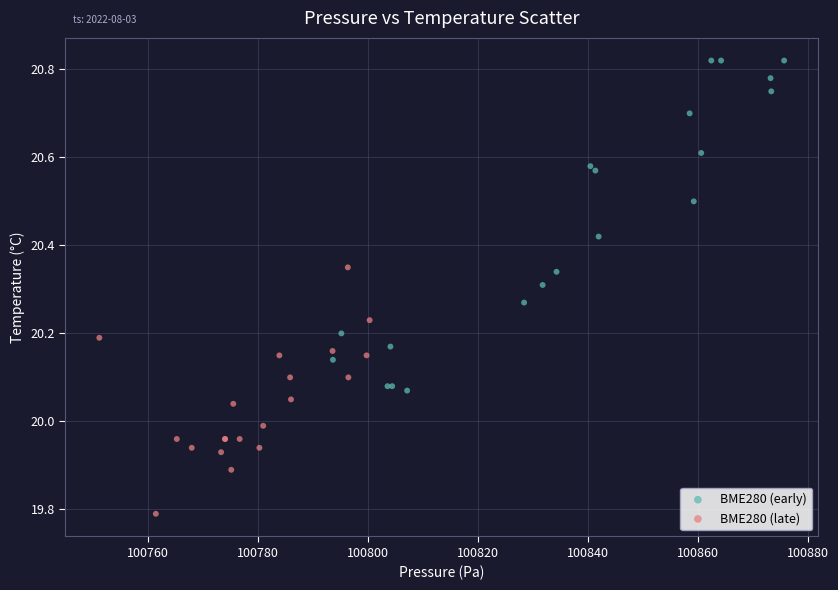

Which series contains the lowest Y value?

BME280 (late)